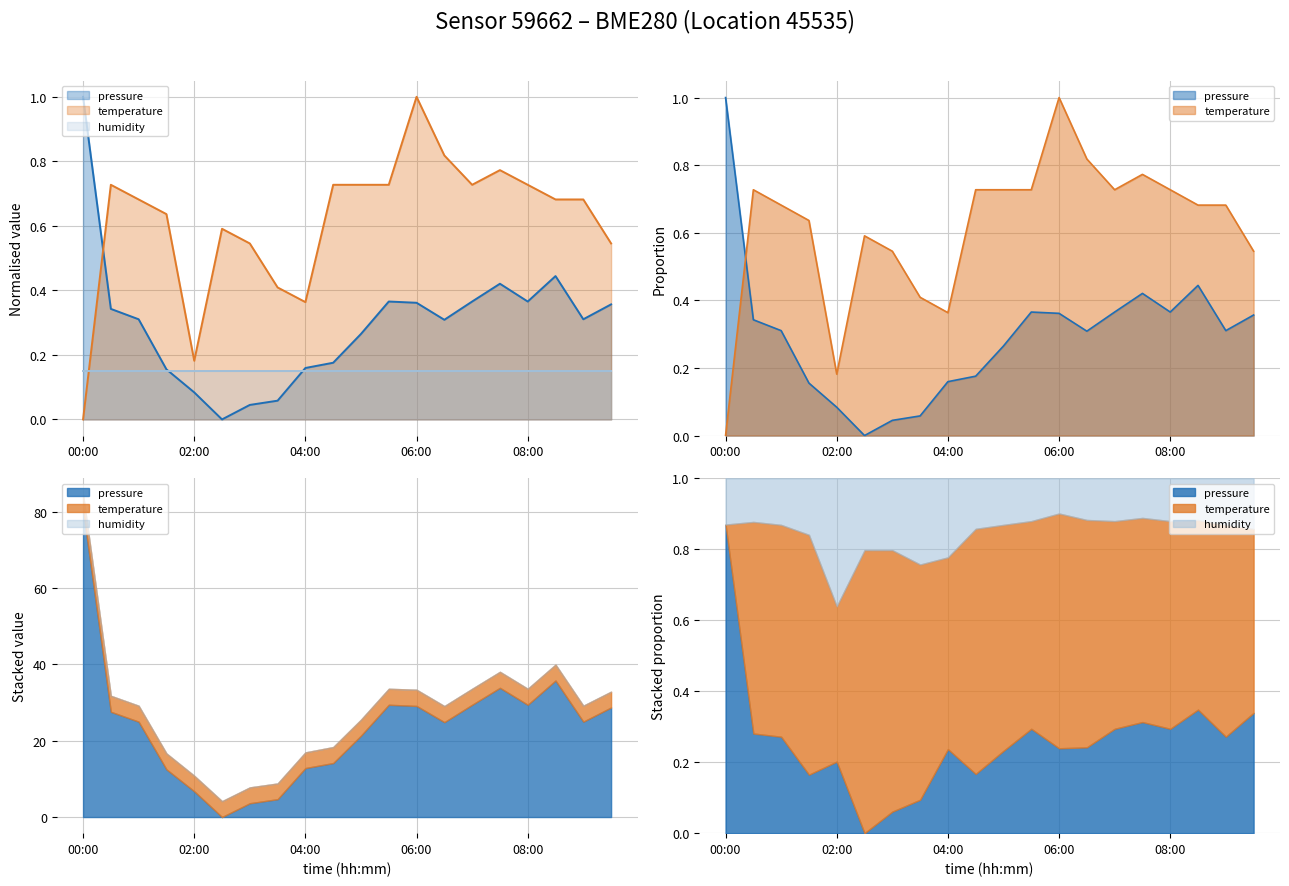

Is the value of pressure at 07:30 greater than the value of temperature at 09:30?

No